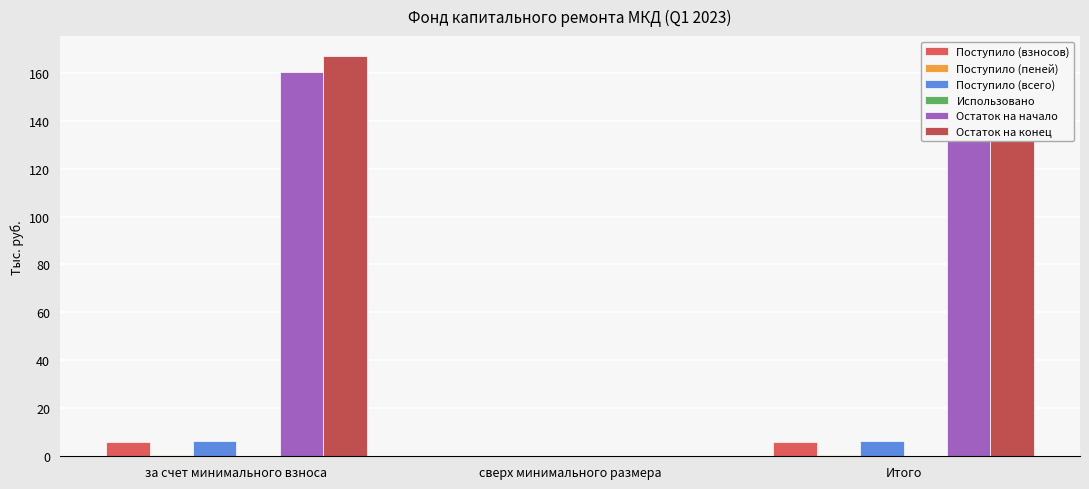

What is the total value across all series at за счет минимального взноса?

340.3